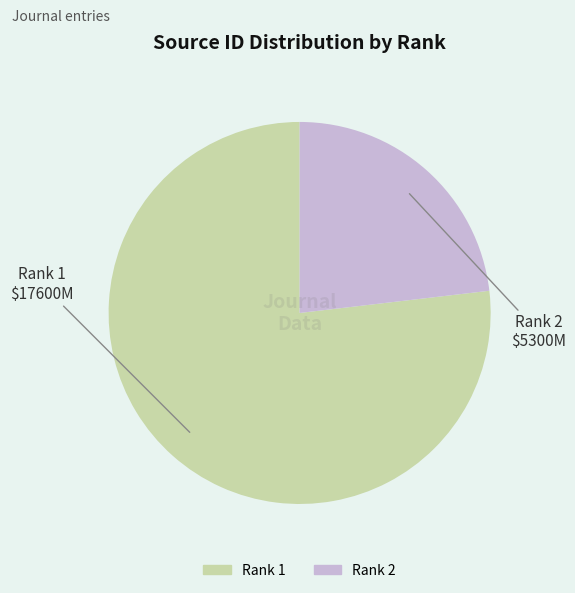

Is there a majority slice in this chart?

Yes